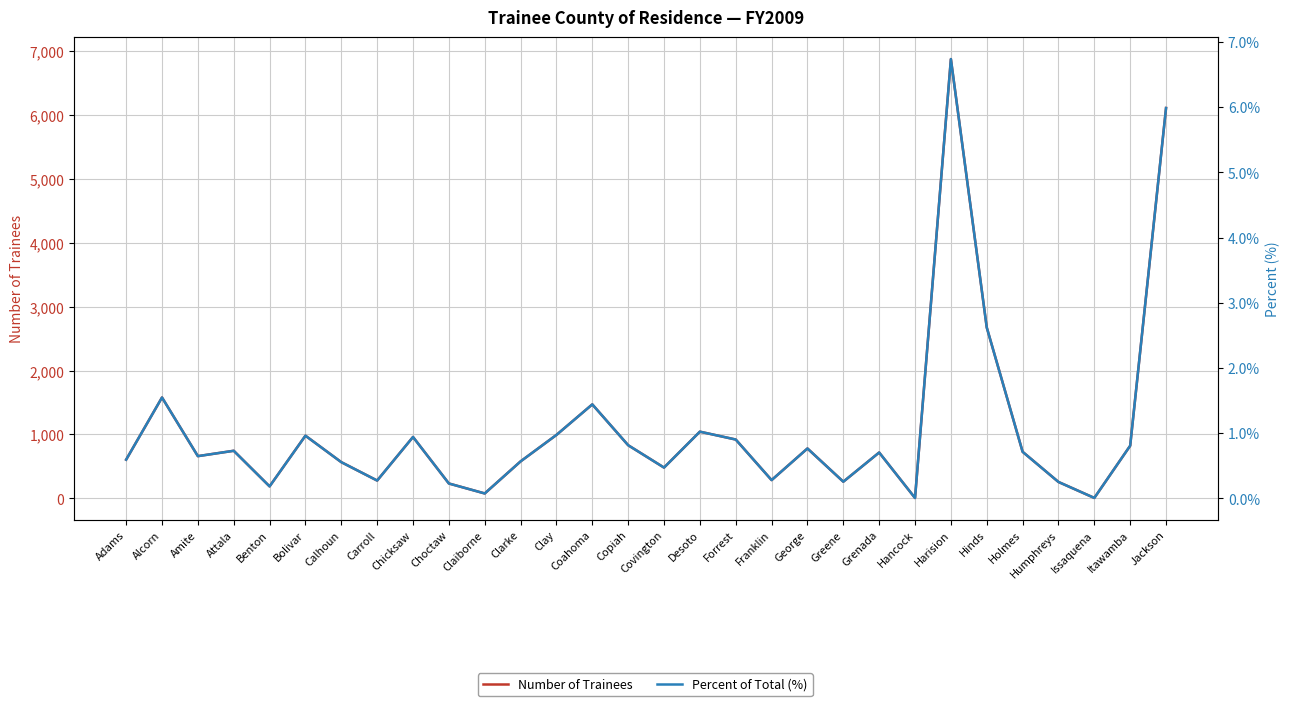

What is the difference between the maximum and minimum values in the Percent of Total (%) series?

6.7